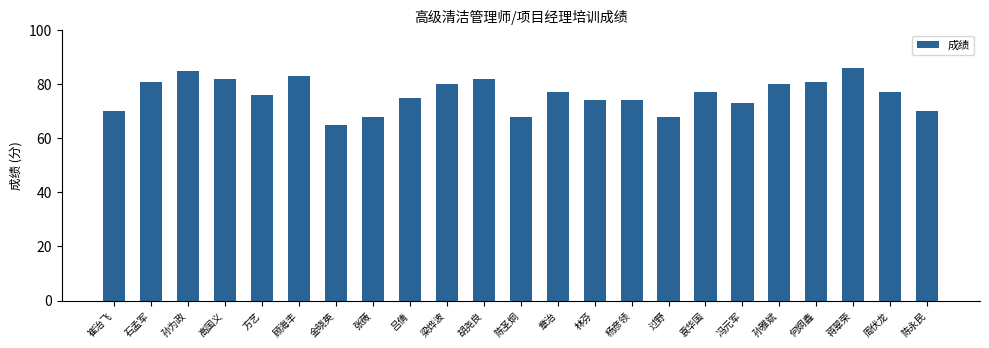

Where is the data nearest to the value 75?

吕倩